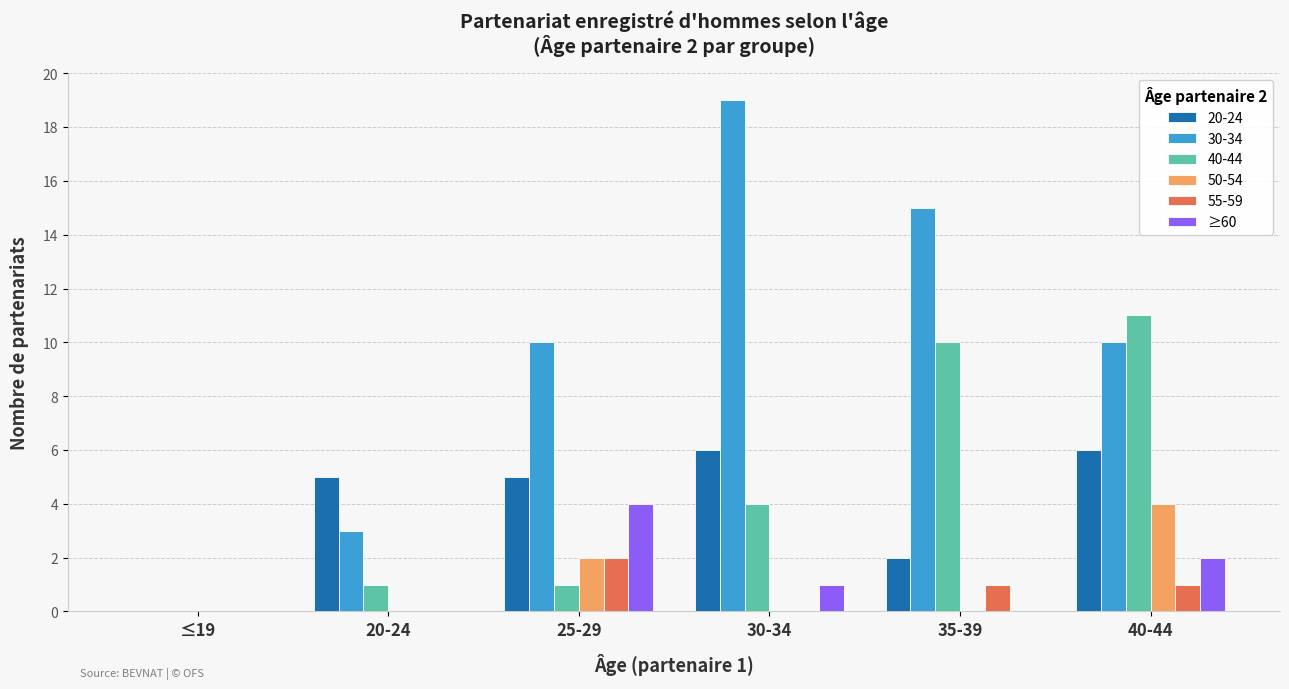

Between ≤19 and 30-34, which series saw the biggest shift?

30-34